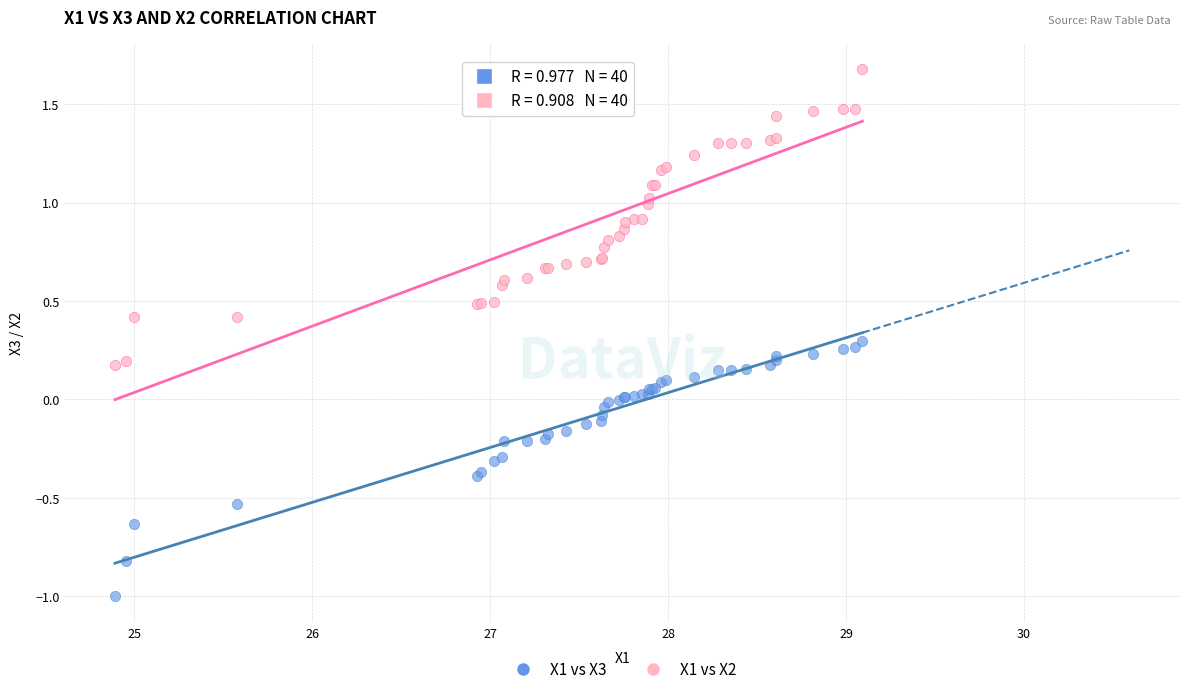

Which series has the widest spread of Y values?

X1 vs X2